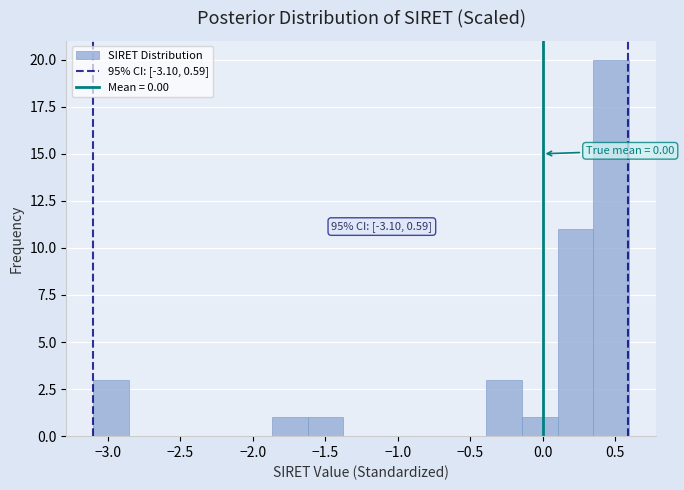

Over which range of the x-axis is the bar tallest?

0.35 to 0.60